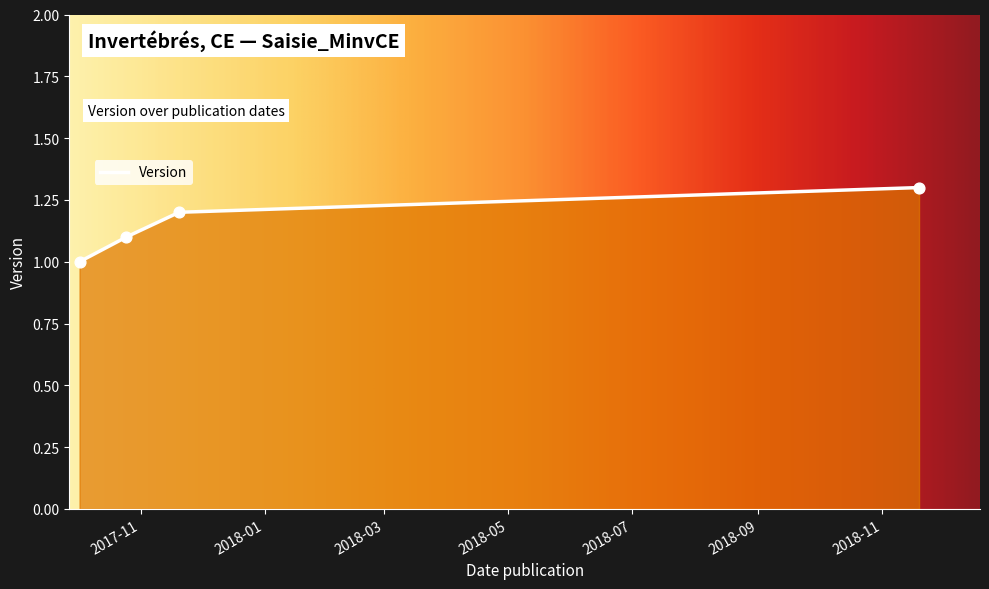

Which has a higher value, 2017-10-25 or 2017-11-20?

2017-11-20